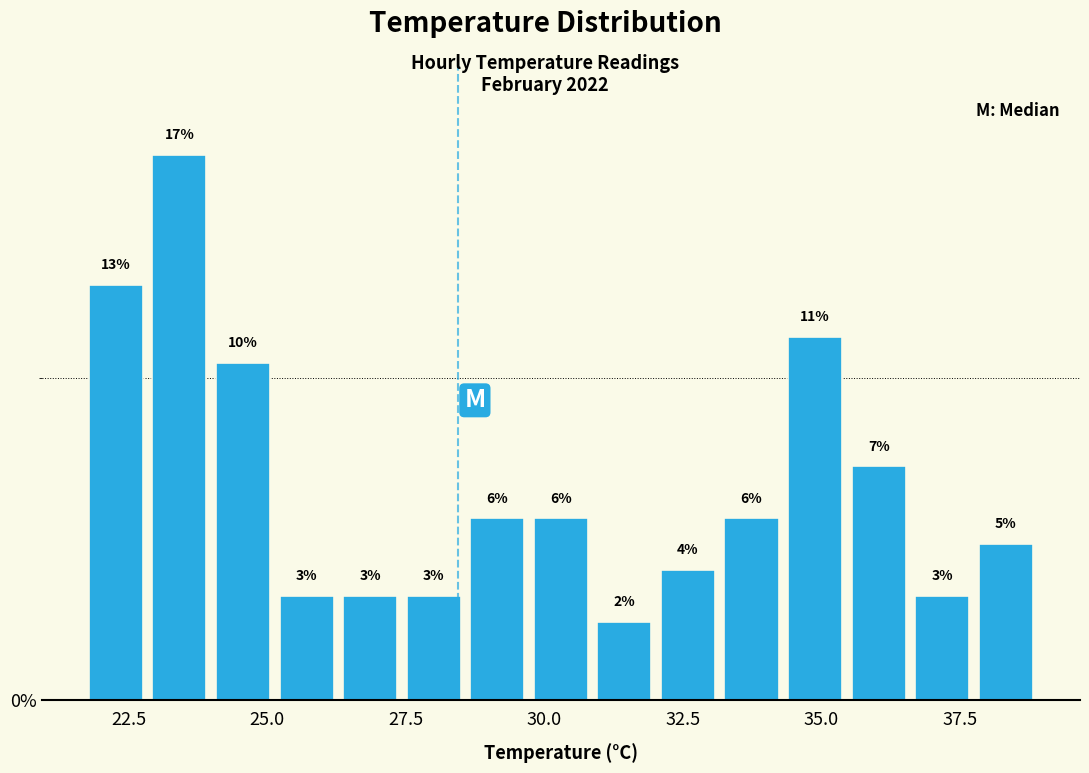

Around what value on the x-axis is the tallest bar? Give the approximate position of its centre, as read against the axis.

23.5